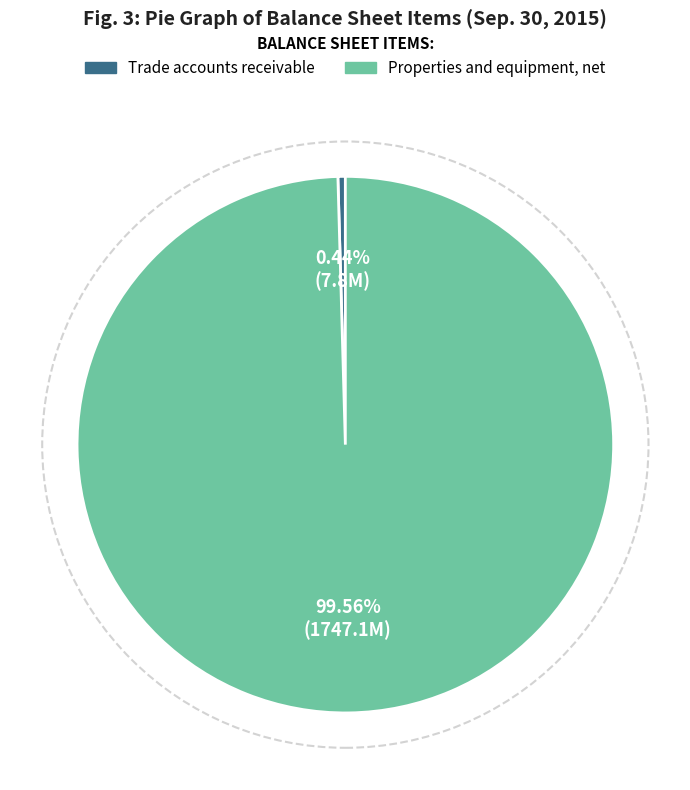

To the nearest percent, what is the combined percentage of Trade accounts receivable and Properties and equipment, net?

100%